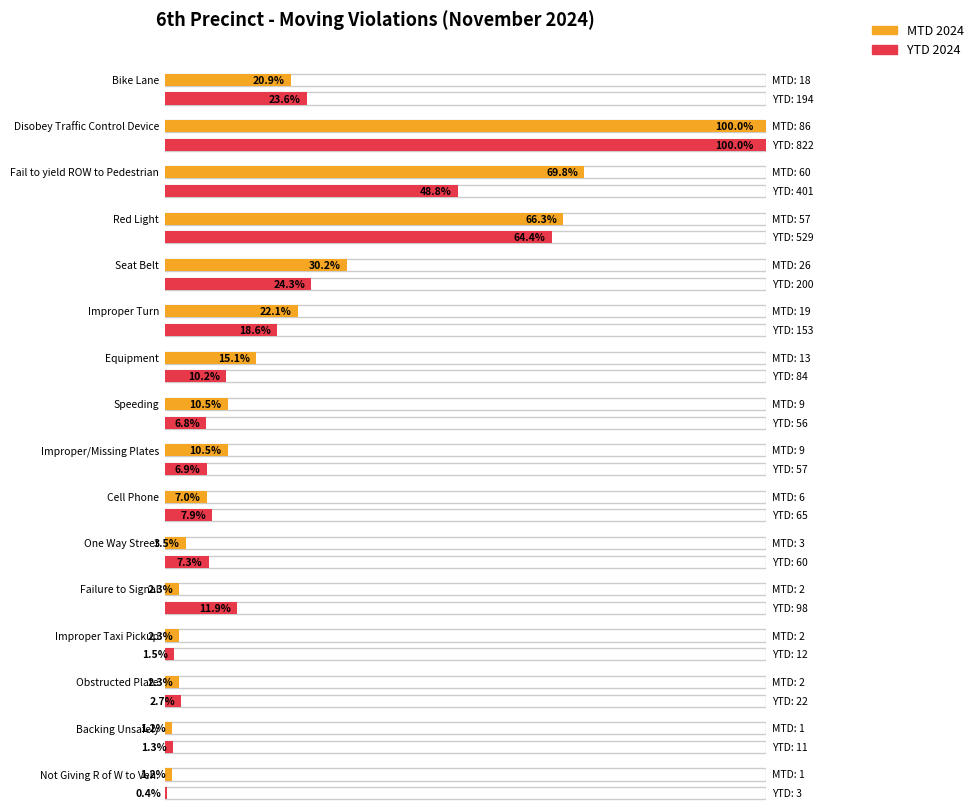

Reading left to right, list all the values displayed in this chart.

MTD 2024: 18	86	60	57	26	19	13	9	9	6	3	2	2	2	1	1
YTD 2024: 194	822	401	529	200	153	84	56	57	65	60	98	12	22	11	3